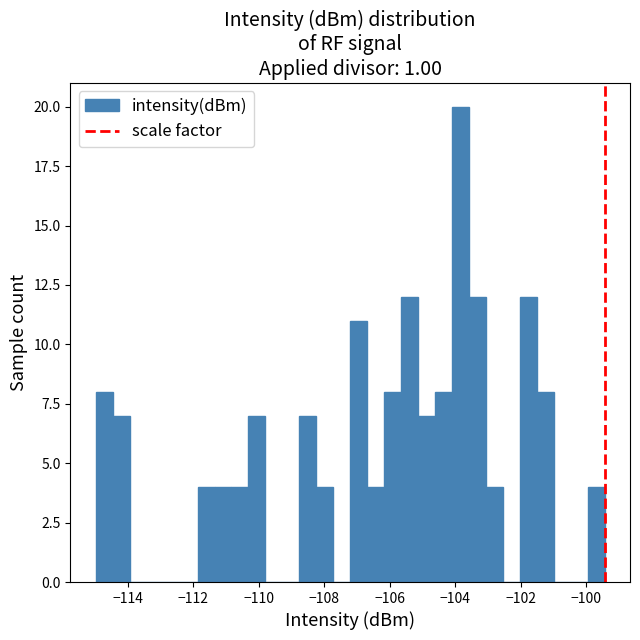

Read against the x-axis, roughly where is the centre of the tallest bar?

-103.8